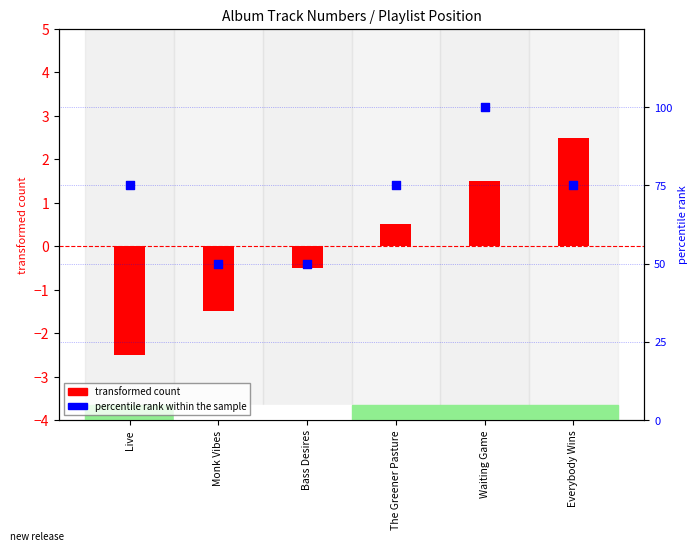

What are all the series names shown in the legend?

transformed count, percentile rank within the sample